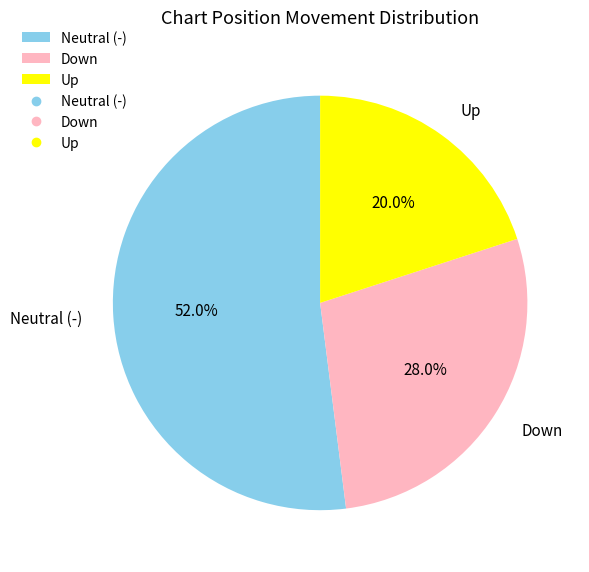

Combined, what portion of the pie is Neutral (-) and Up?

72.0%